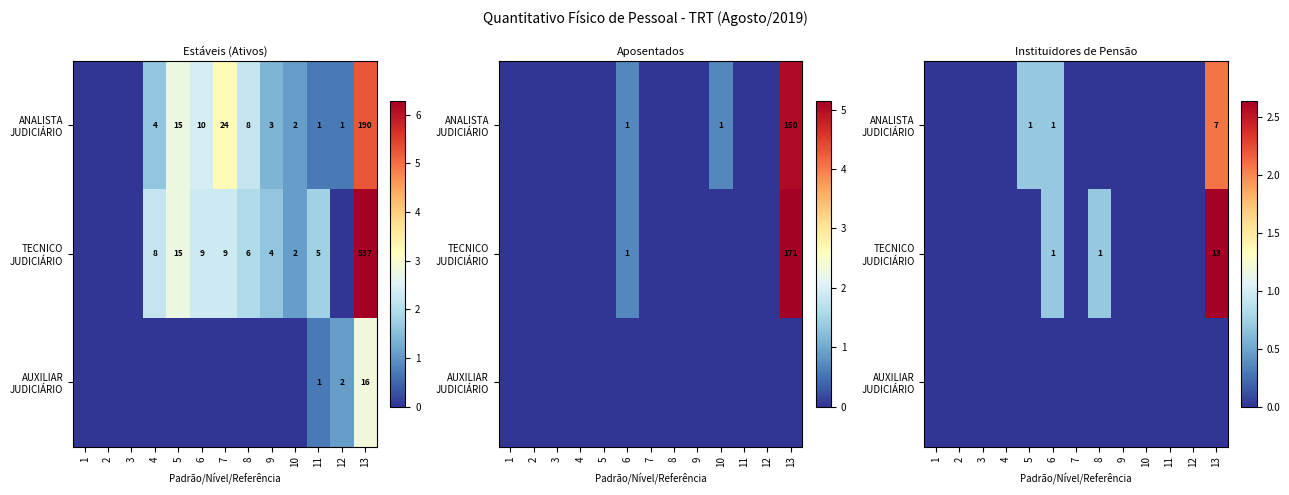

True or false: ANALISTA JUDICIÁRIO has a value of 1.0 at 3.

False